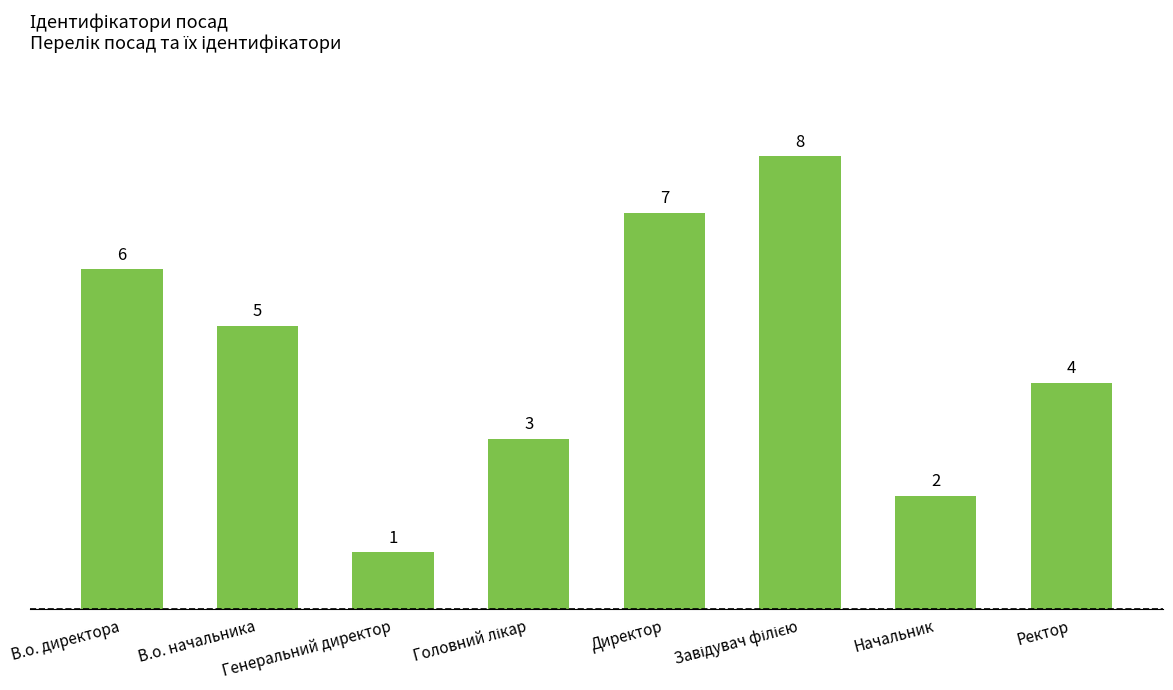

Count the values in the range 3 to 7.

5